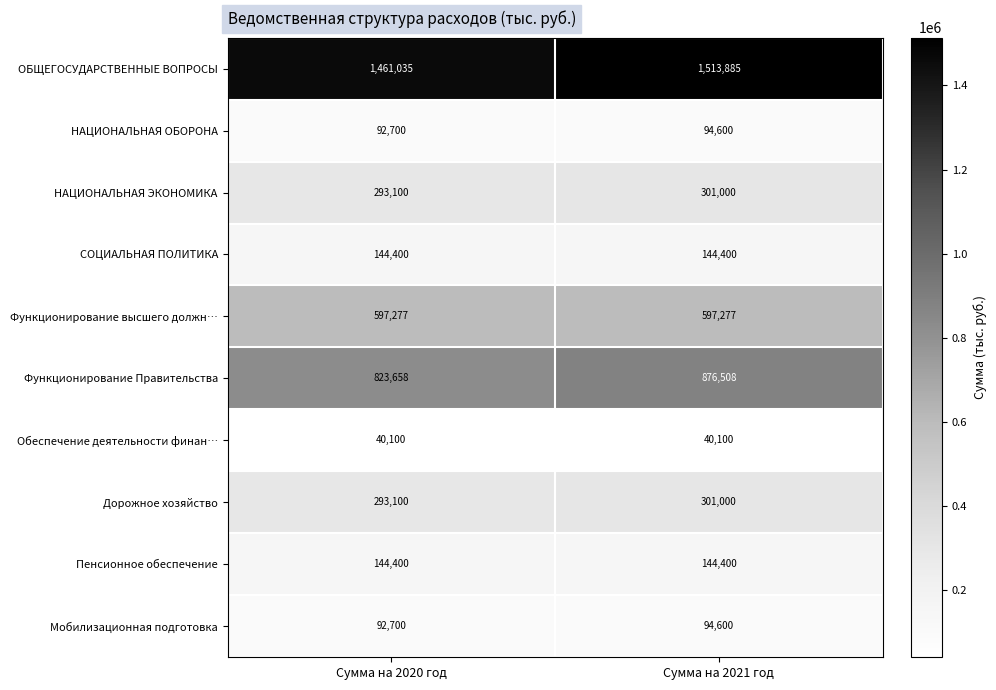

At which category is the sum across all series the highest?

Сумма на 2021 год